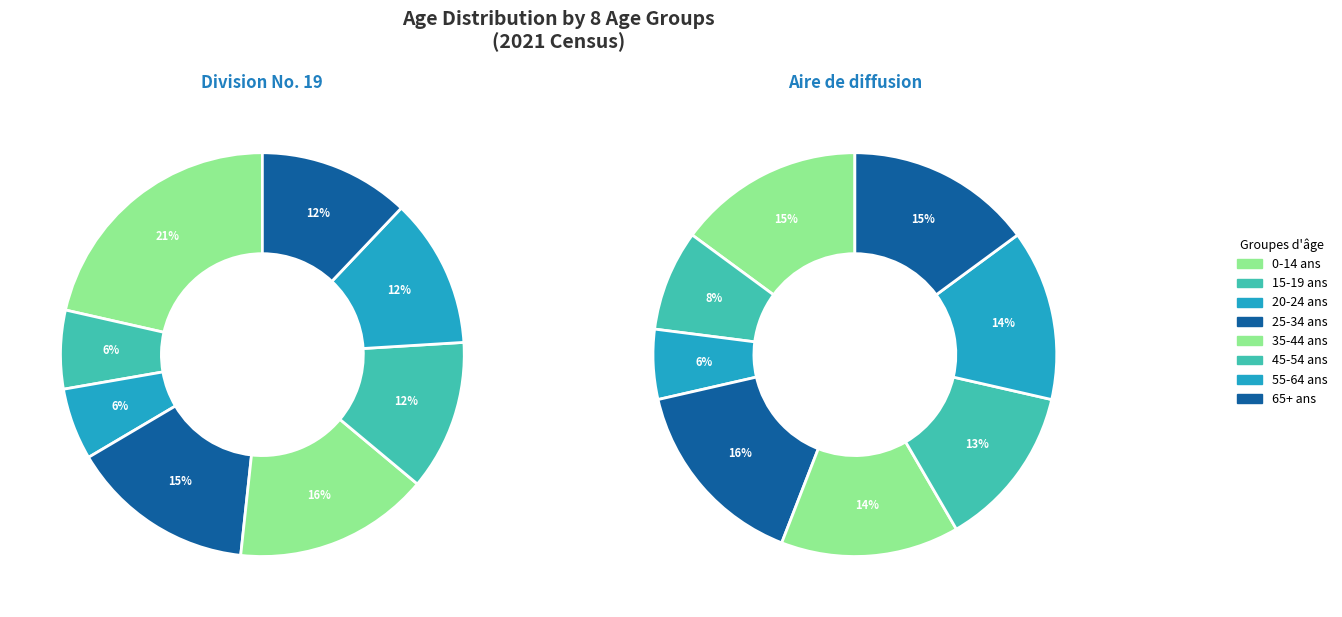

Does 15 à 19 ans account for over 50% of the chart?

No